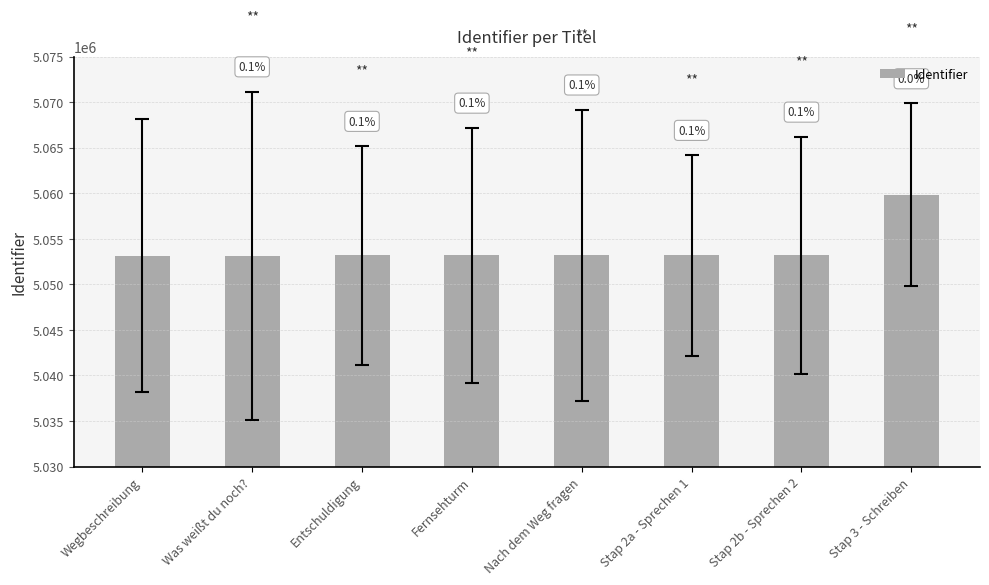

How many bars are there in total?

8